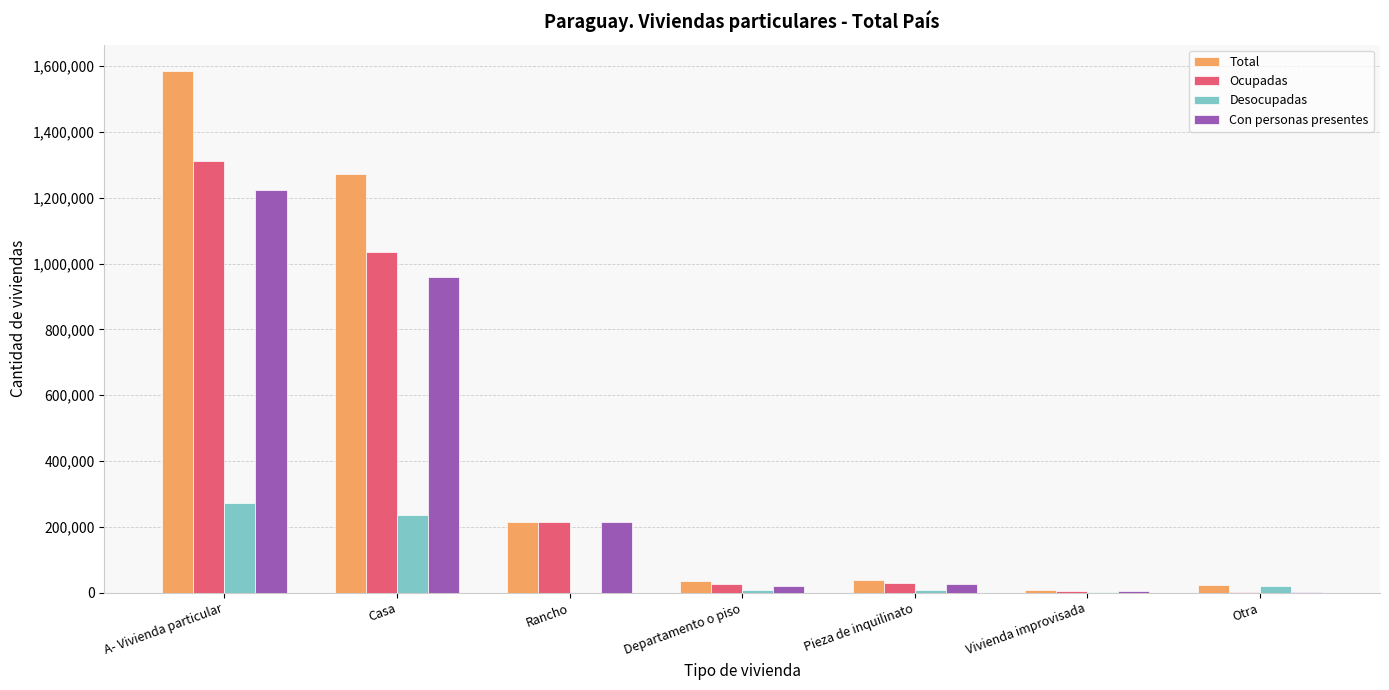

True or false: Desocupadas has a value of 8401 at Departamento o piso.

True